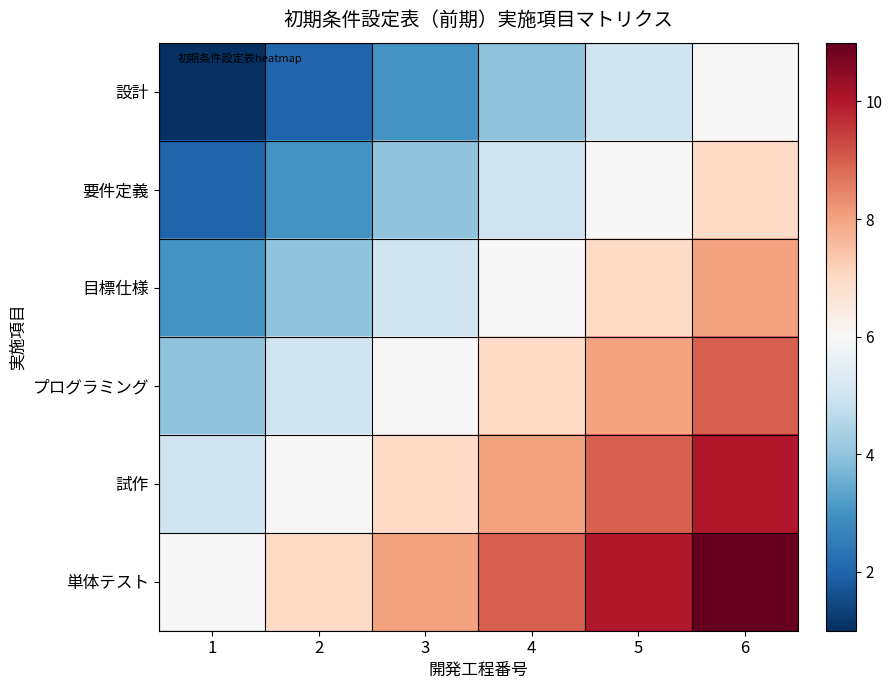

What is the smallest value displayed?

1